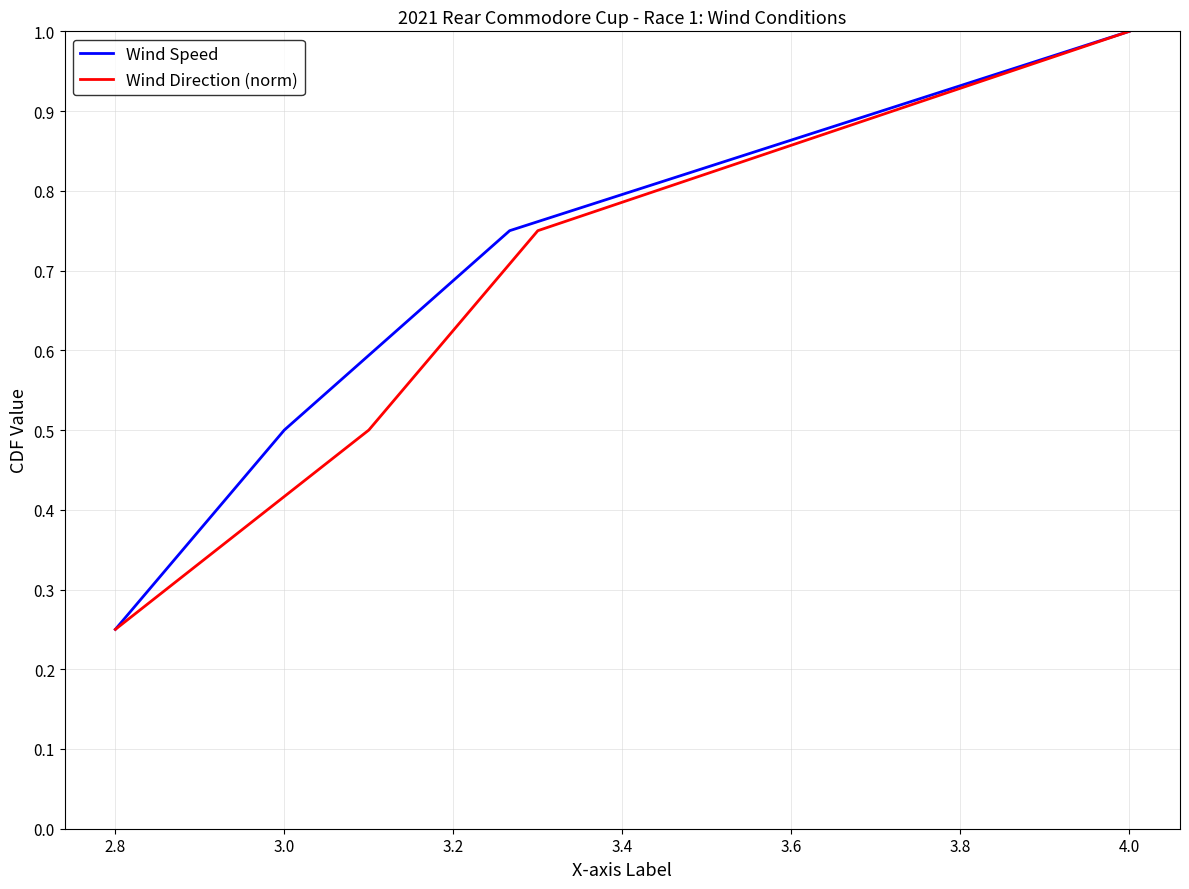

Does the chart have visible grid lines?

Yes